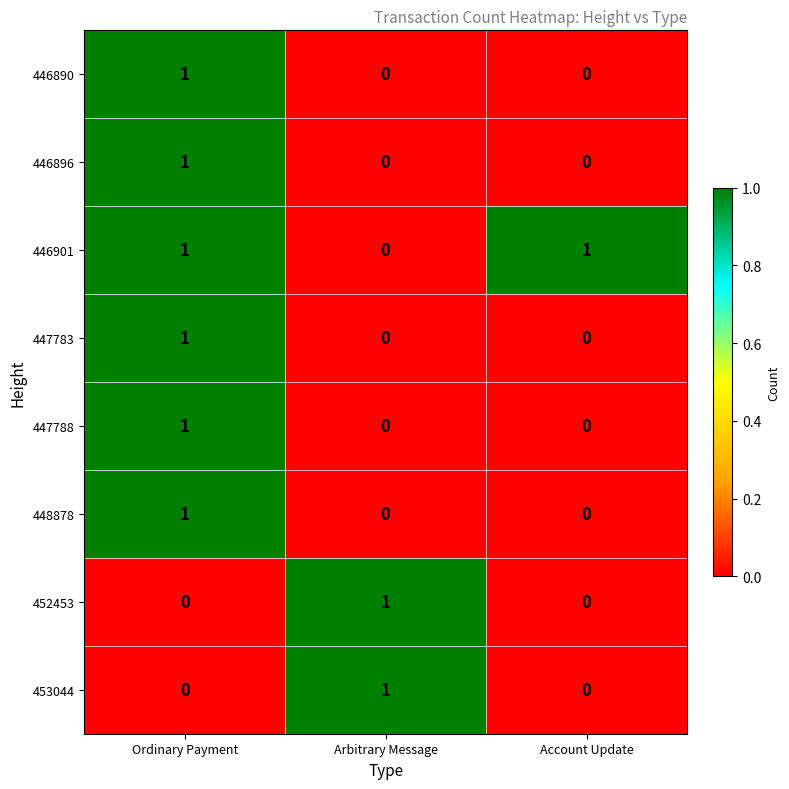

What is the total value across all series at Ordinary Payment?

6